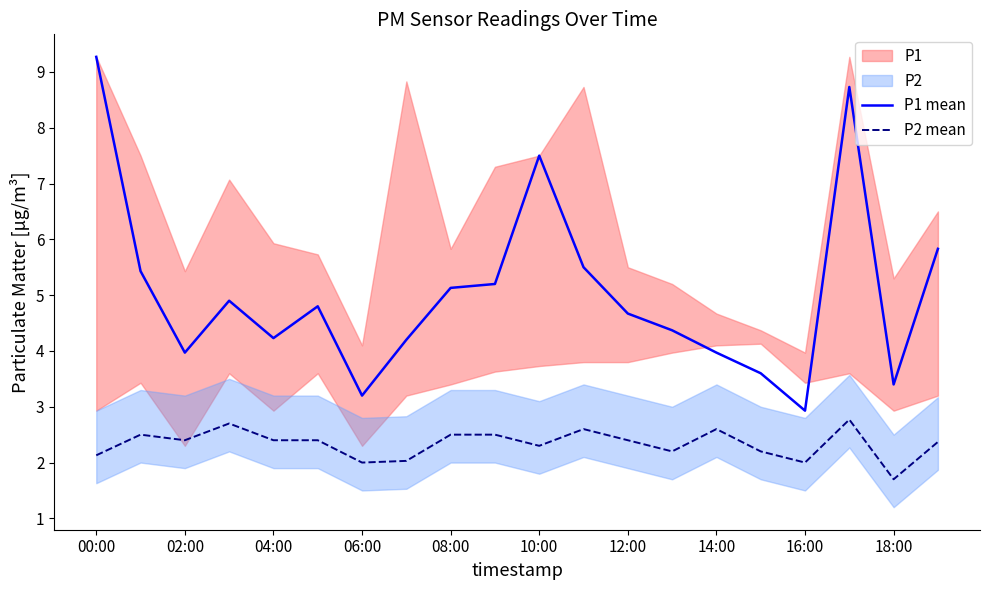

True or false: P2 mean and P1 mean intersect in this chart.

False